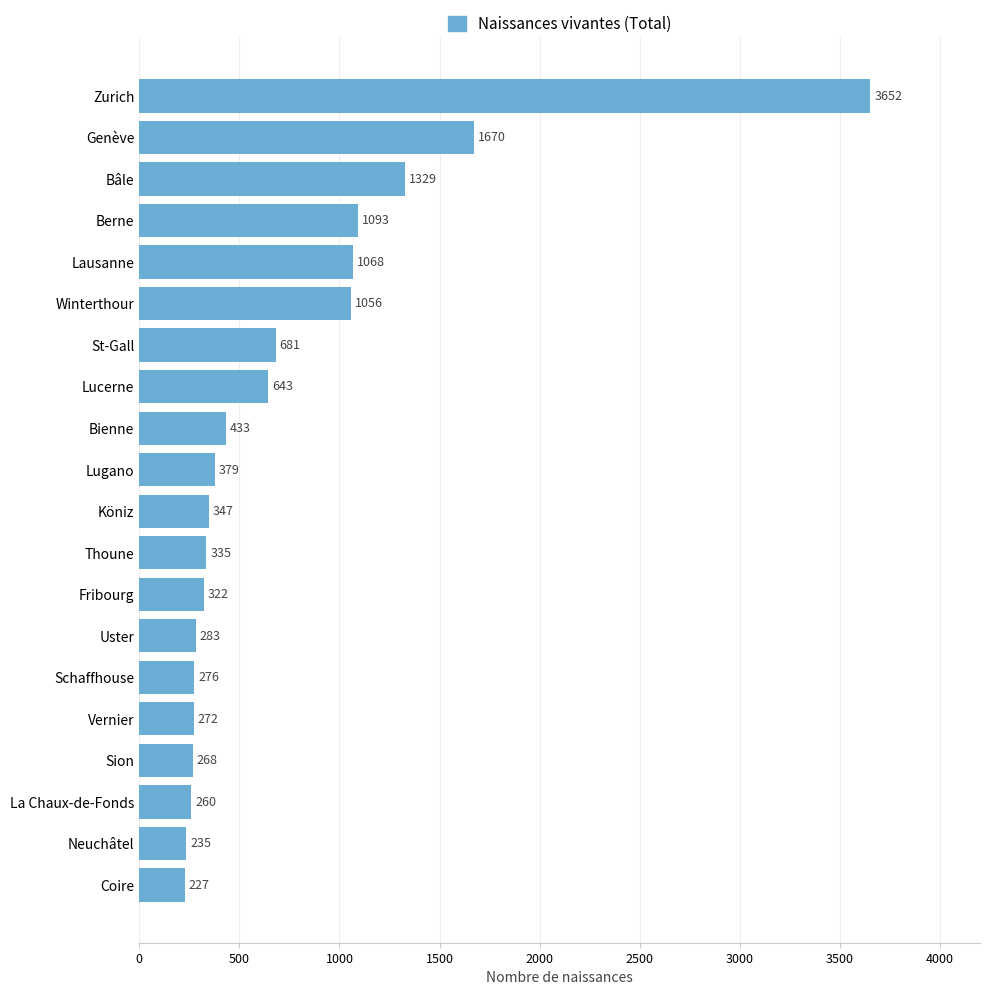

What is the difference between the maximum and minimum values?

3425